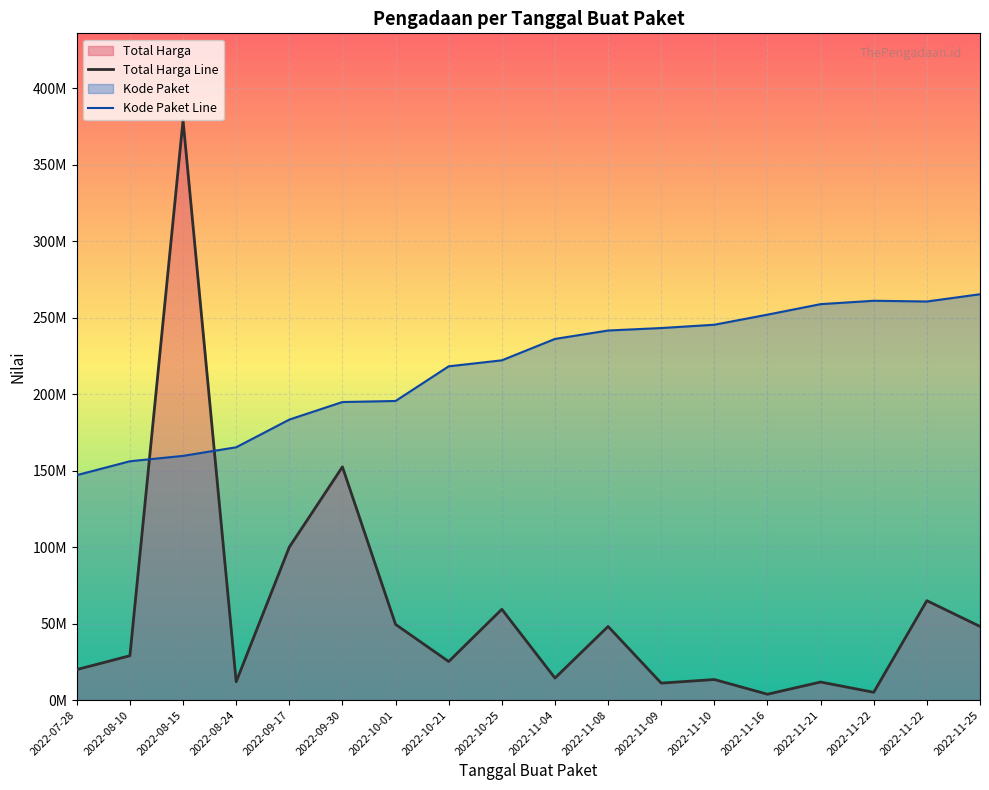

True or false: Total Harga Line and Kode Paket Line cross at least once.

True